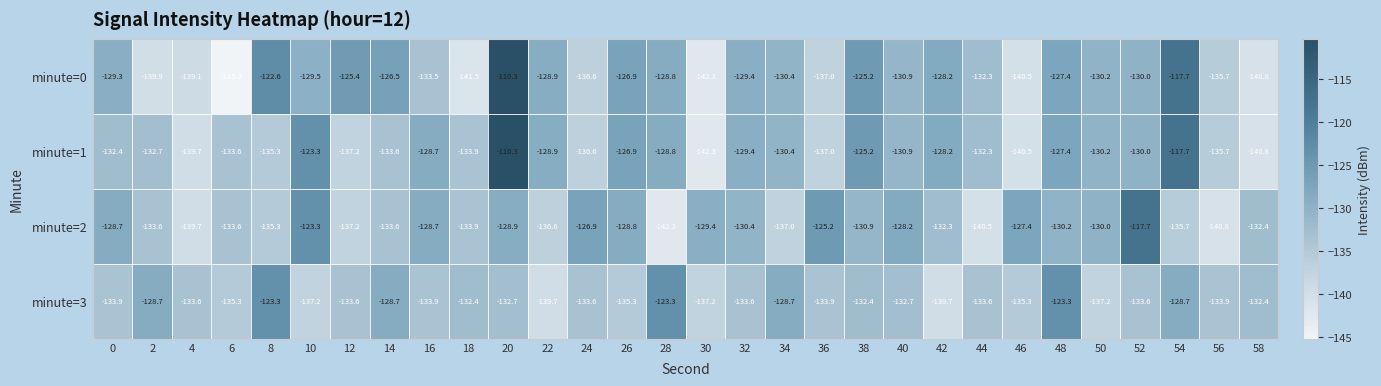

Count the number of categories in the chart.

30